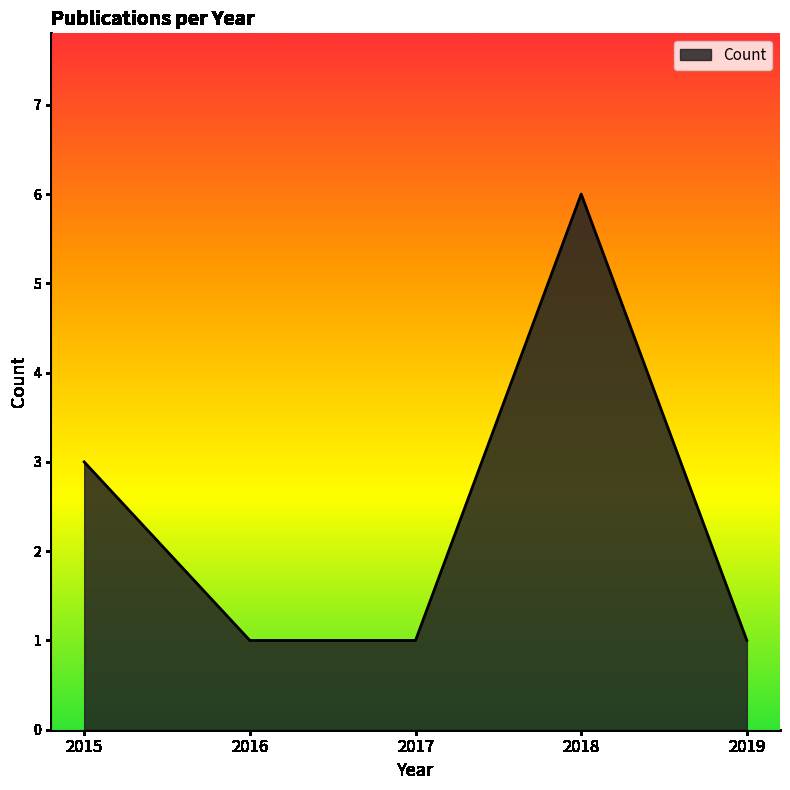

At which category does the data reach its first local peak?

2018